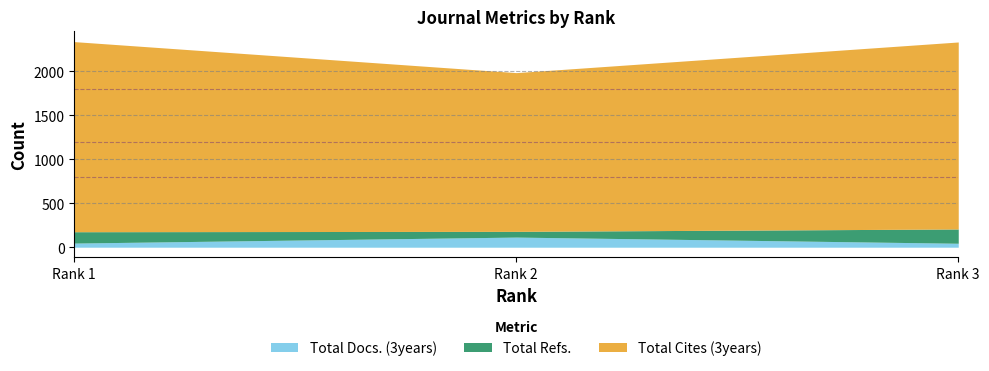

What are all the series names shown in the legend?

Total Docs. (3years), Total Refs., Total Cites (3years)